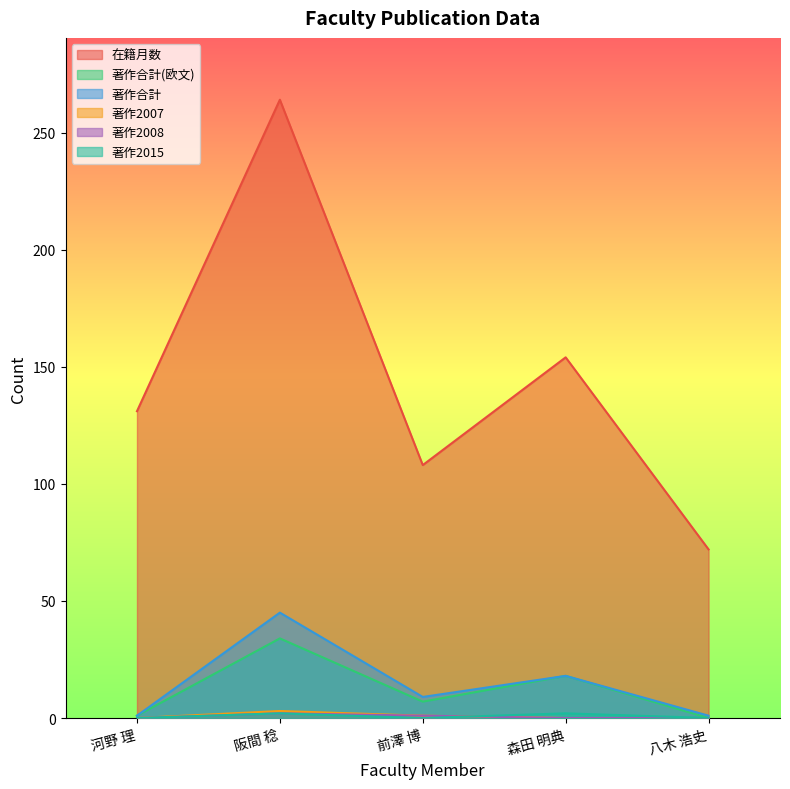

Reading left to right, list all the values displayed in this chart.

在籍月数: 河野 理=131	阪間 稔=264	前澤 博=108	森田 明典=154	八木 浩史=72
著作合計(欧文): 河野 理=1	阪間 稔=34	前澤 博=7	森田 明典=18	八木 浩史=0
著作合計: 河野 理=1	阪間 稔=45	前澤 博=9	森田 明典=18	八木 浩史=1
著作2007: 河野 理=0	阪間 稔=3	前澤 博=1	森田 明典=0	八木 浩史=0
著作2008: 河野 理=0	阪間 稔=2	前澤 博=1	森田 明典=0	八木 浩史=0
著作2015: 河野 理=0	阪間 稔=2	前澤 博=0	森田 明典=2	八木 浩史=0